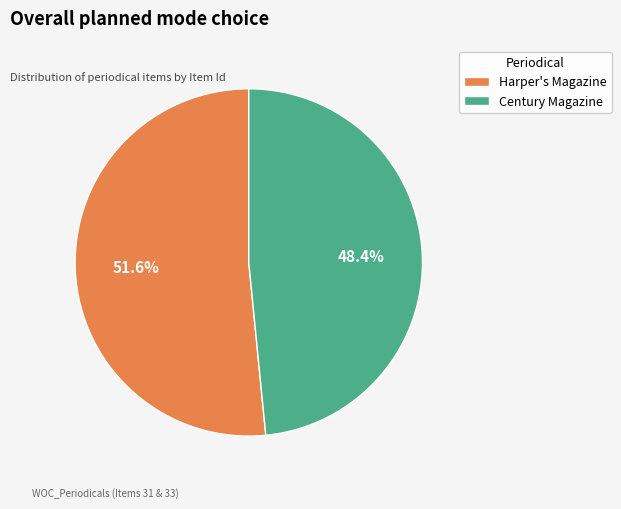

What is the ratio of the value at Century Magazine to the value at Harper's Magazine?

0.9